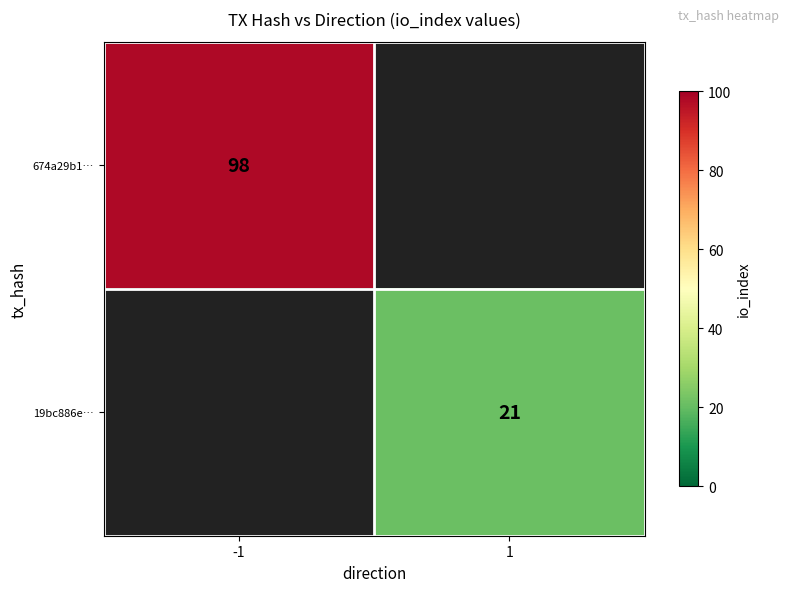

Is it true that 19bc886e… equals 21 at 1?

True